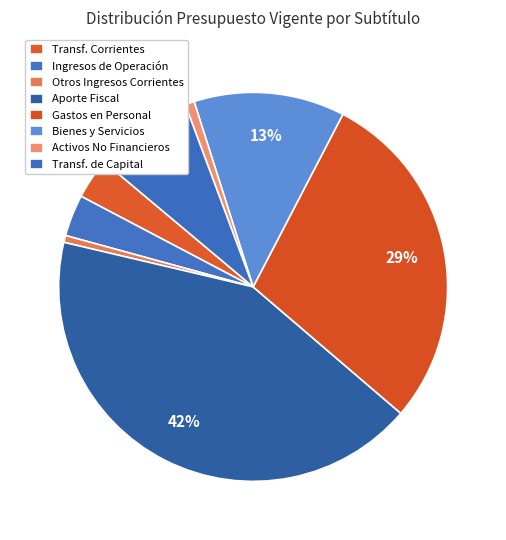

To the nearest percent, what is the difference between the largest and smallest slice percentages?

42%